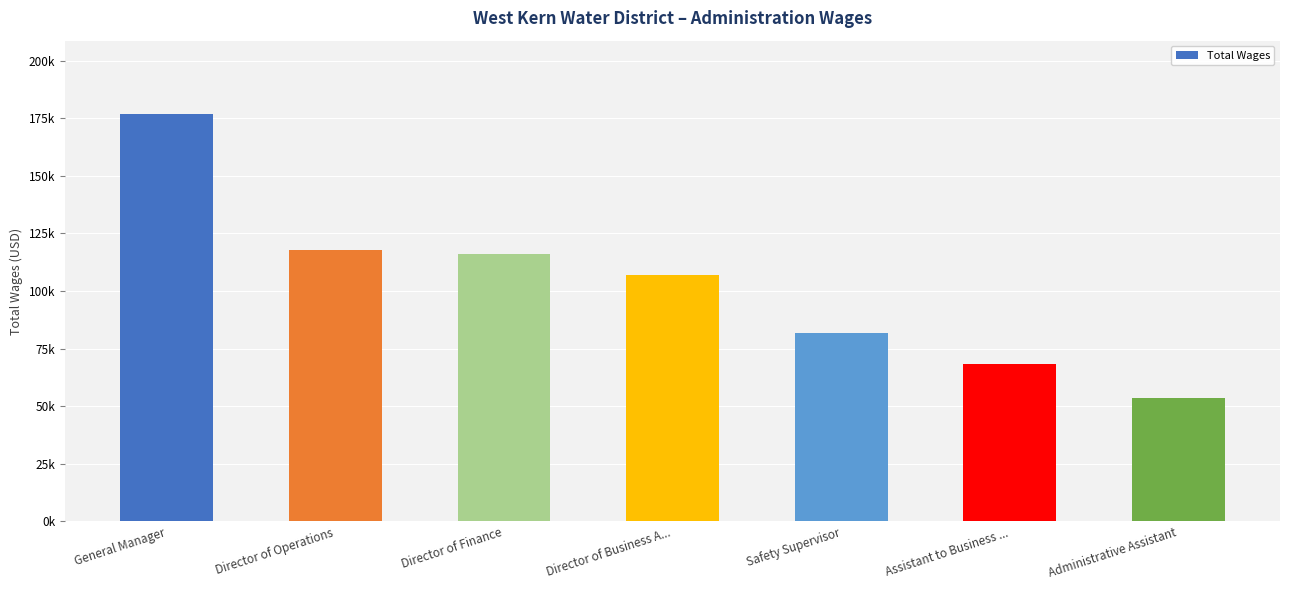

What is the average value?

103004